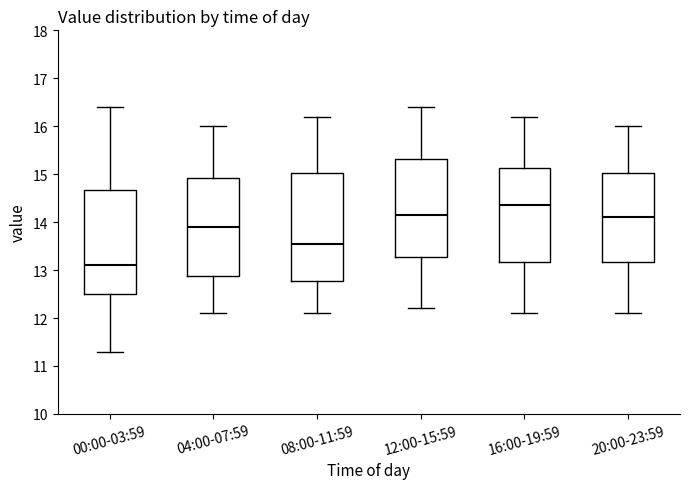

Which box's median line is the lowest?

00:00-03:59